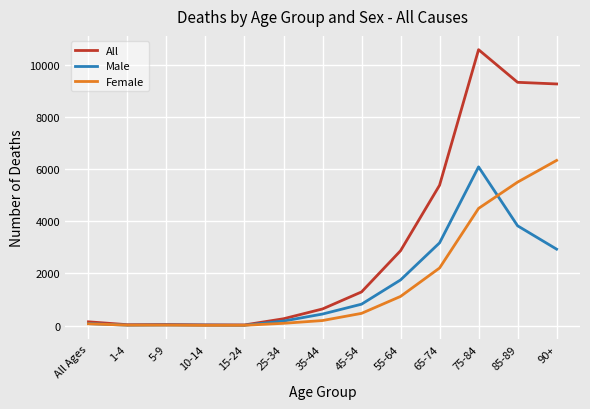

What is the maximum value for All?

10585